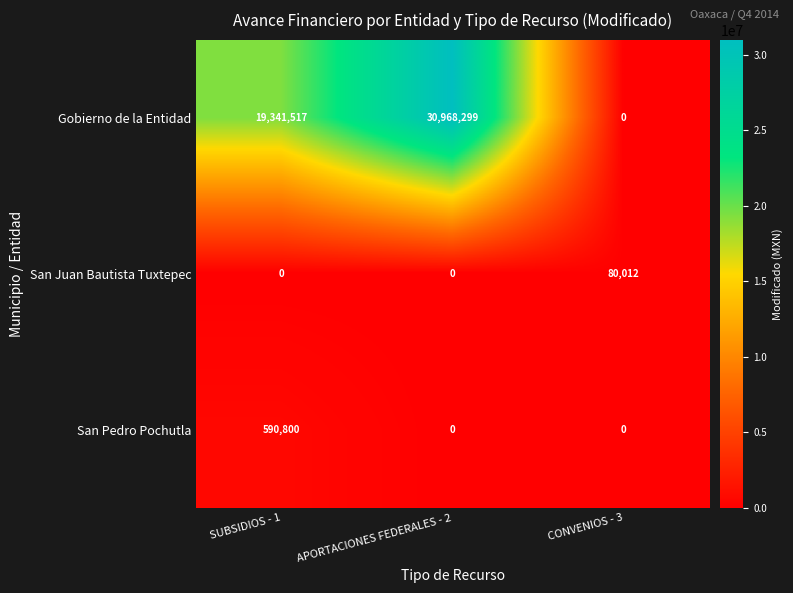

Rank the categories by Gobierno de la Entidad value from highest to lowest.

APORTACIONES FEDERALES - 2, SUBSIDIOS - 1, CONVENIOS - 3